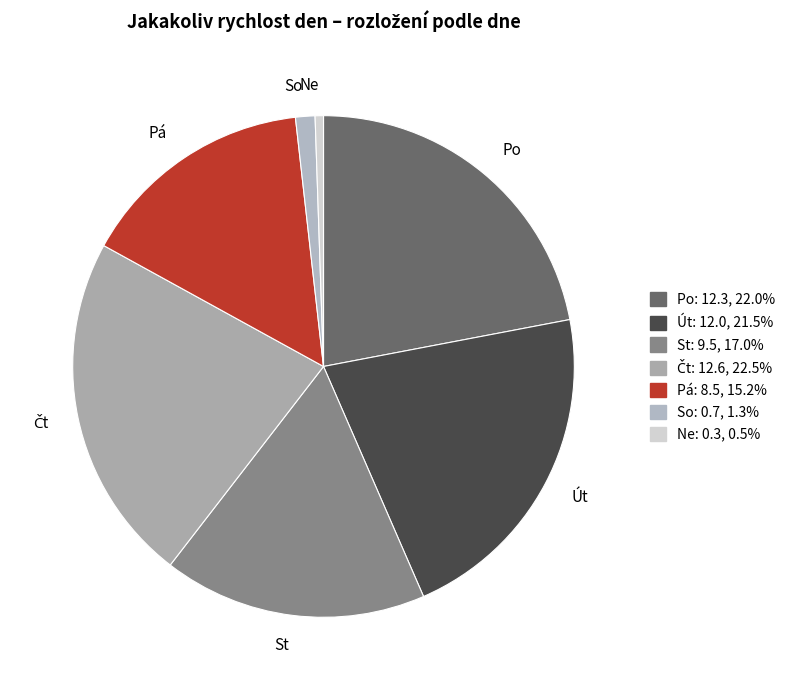

True or false: Pá accounts for 15% of the total.

True